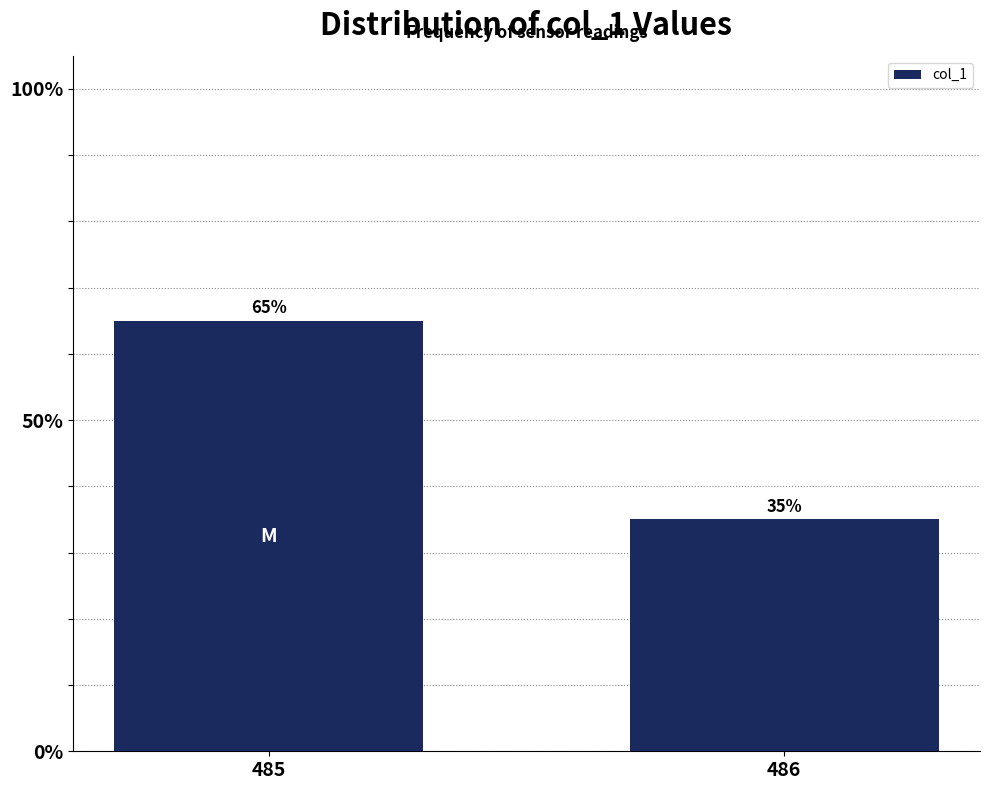

Reading left to right, list all the values displayed in this chart.

65	35